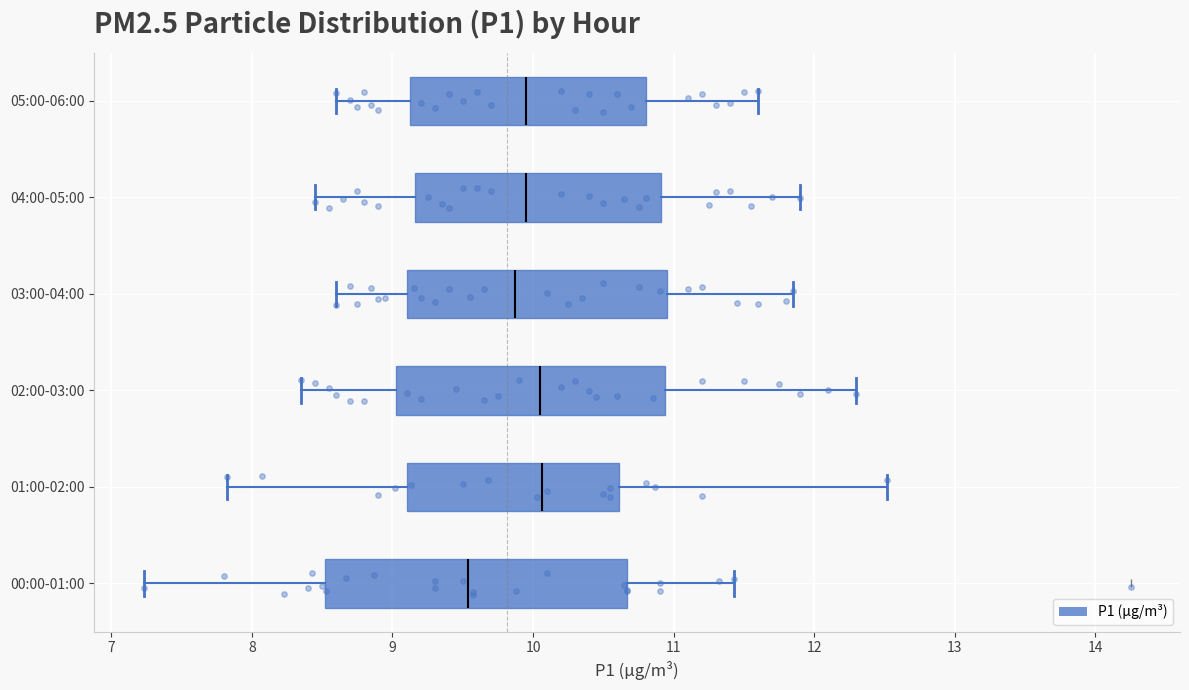

Reading bottom to top, transcribe this box plot: for each box, give where its median line is, the range the box spans, and where its two whiskers end, as read against the x-axis. The values are not printed on the chart, so give them approximately, as read against the axis.

00:00-01:00: median 9.5, box 8.5 to 10.7, whiskers 7.2 to 11.4
01:00-02:00: median 10.1, box 9.1 to 10.6, whiskers 7.8 to 12.5
02:00-03:00: median 10.1, box 9.0 to 10.9, whiskers 8.4 to 12.3
03:00-04:00: median 9.9, box 9.1 to 11.0, whiskers 8.6 to 11.9
04:00-05:00: median 10.0, box 9.2 to 10.9, whiskers 8.5 to 11.9
05:00-06:00: median 10.0, box 9.1 to 10.8, whiskers 8.6 to 11.6